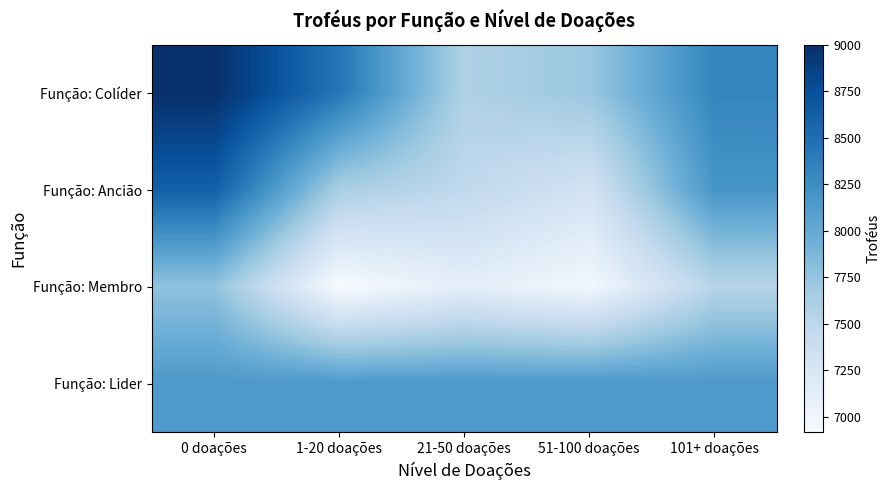

Reading left to right, what are all the values shown in this chart?

Função: Colíder: 0 doações=9000	1-20 doações=8436	21-50 doações=7585	51-100 doações=7716	101+ doações=8323
Função: Ancião: 0 doações=8616	1-20 doações=7627	21-50 doações=7475	51-100 doações=7306	101+ doações=8187
Função: Membro: 0 doações=7765	1-20 doações=6917	21-50 doações=7118	51-100 doações=6975	101+ doações=7539
Função: Lider: 0 doações=8143	1-20 doações=8143	21-50 doações=8143	51-100 doações=8143	101+ doações=8143